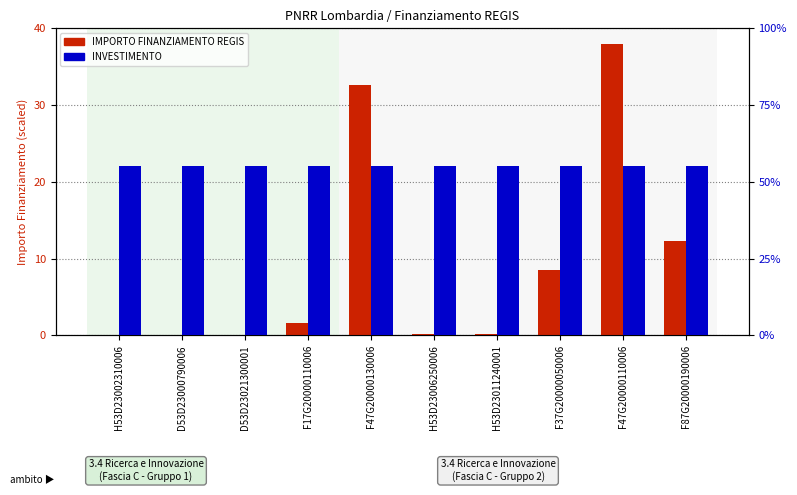

The IMPORTO FINANZIAMENTO REGIS series shows 0.0 at D53D23021300001. True or false?

True